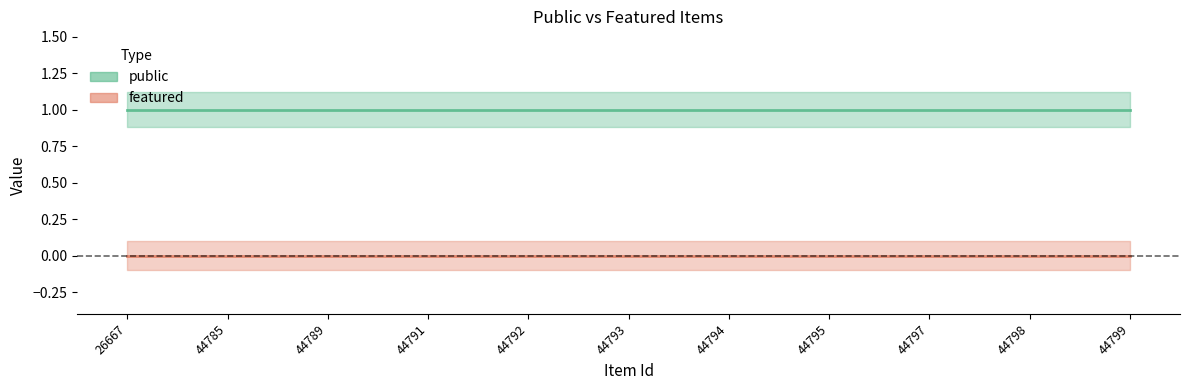

List the series in order of their overall mean, highest first.

public, featured